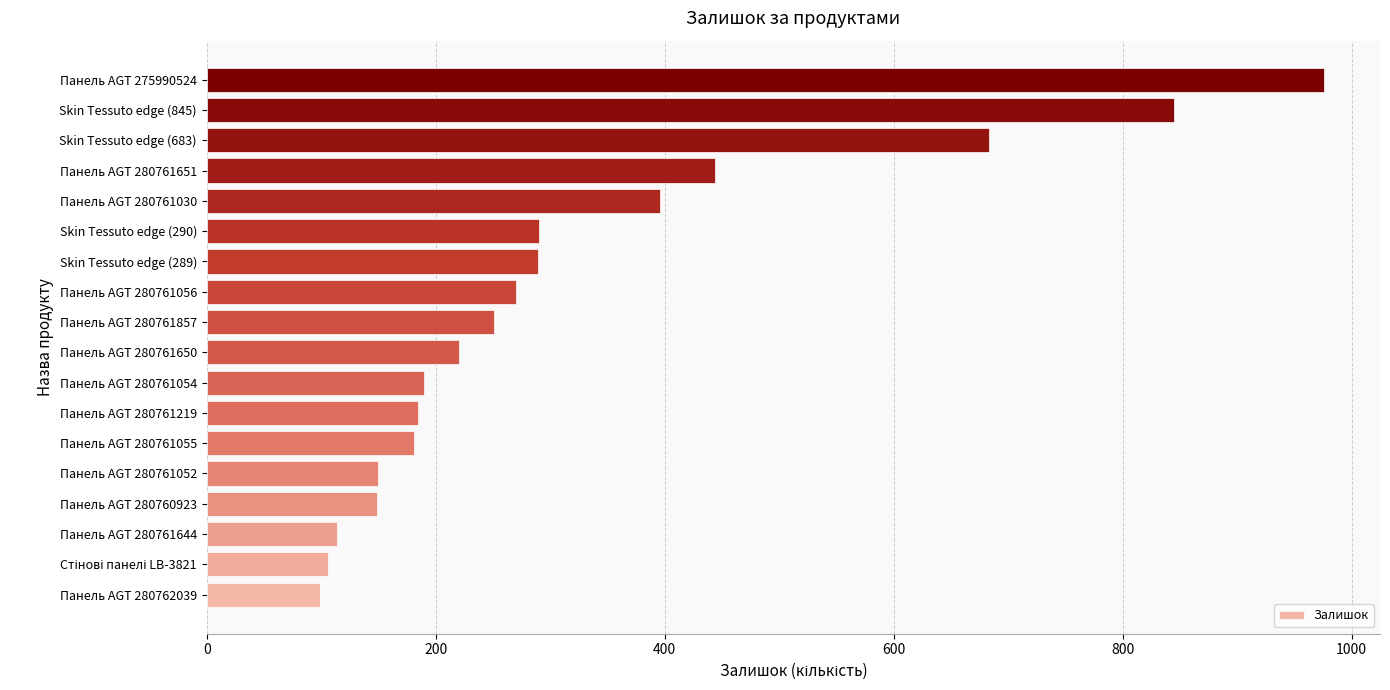

Which label corresponds to the largest value in the chart?

Панель AGT 275990524